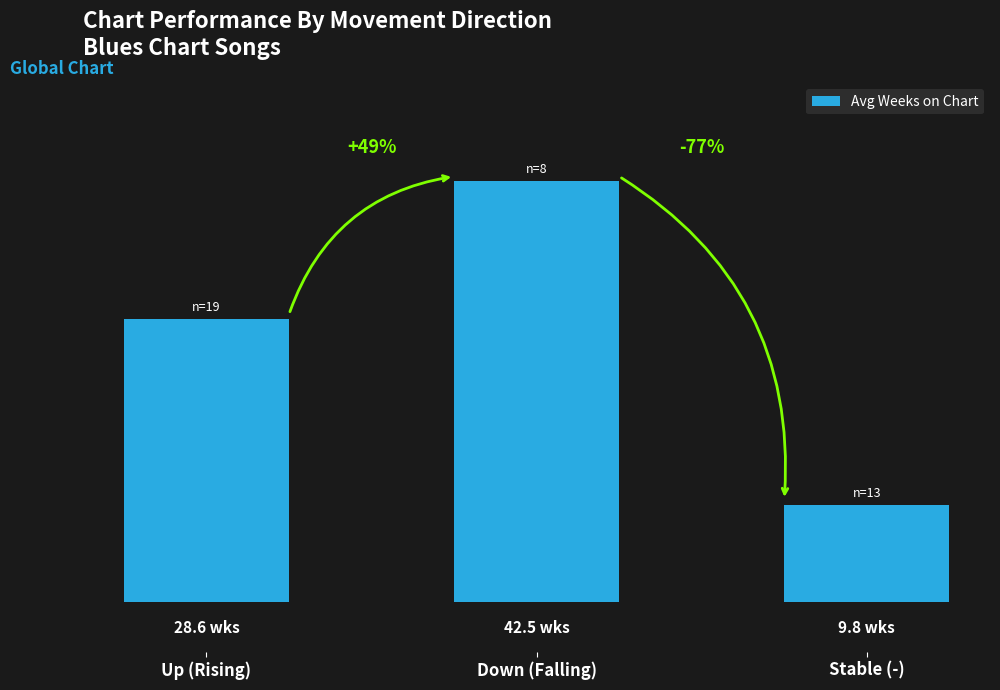

What is the sum of all values?

80.9